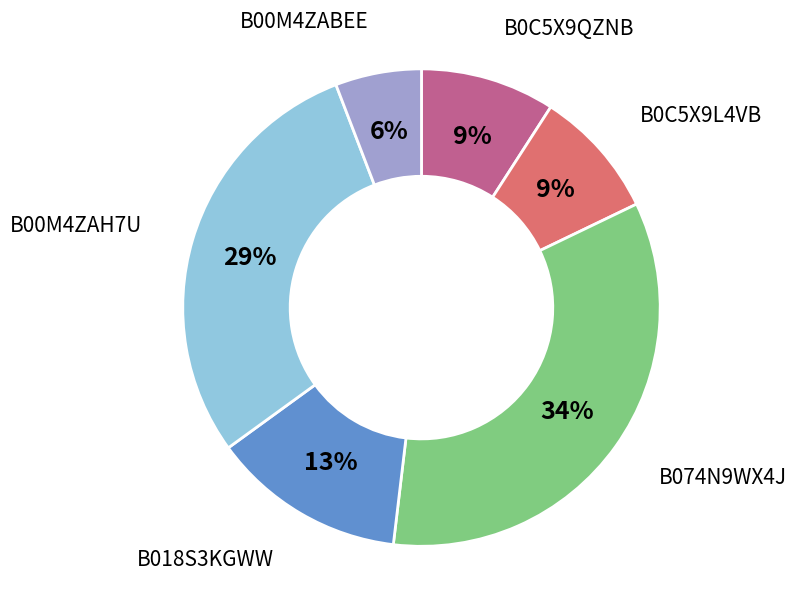

Does B00M4ZAH7U account for over 50% of the chart?

No